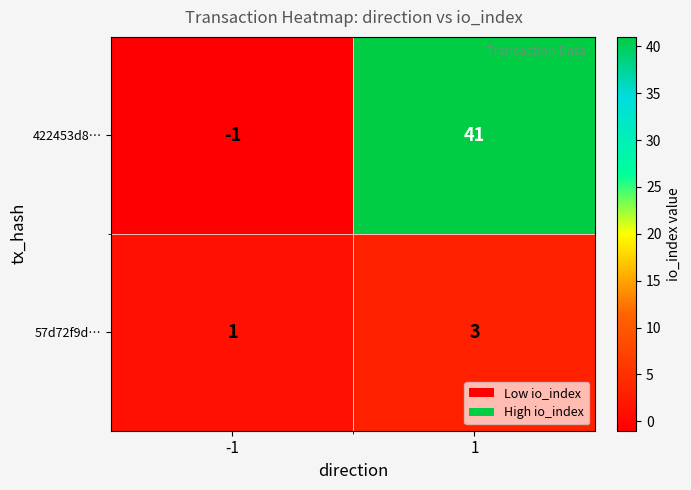

The 422453d8… series shows -1 at -1. True or false?

True